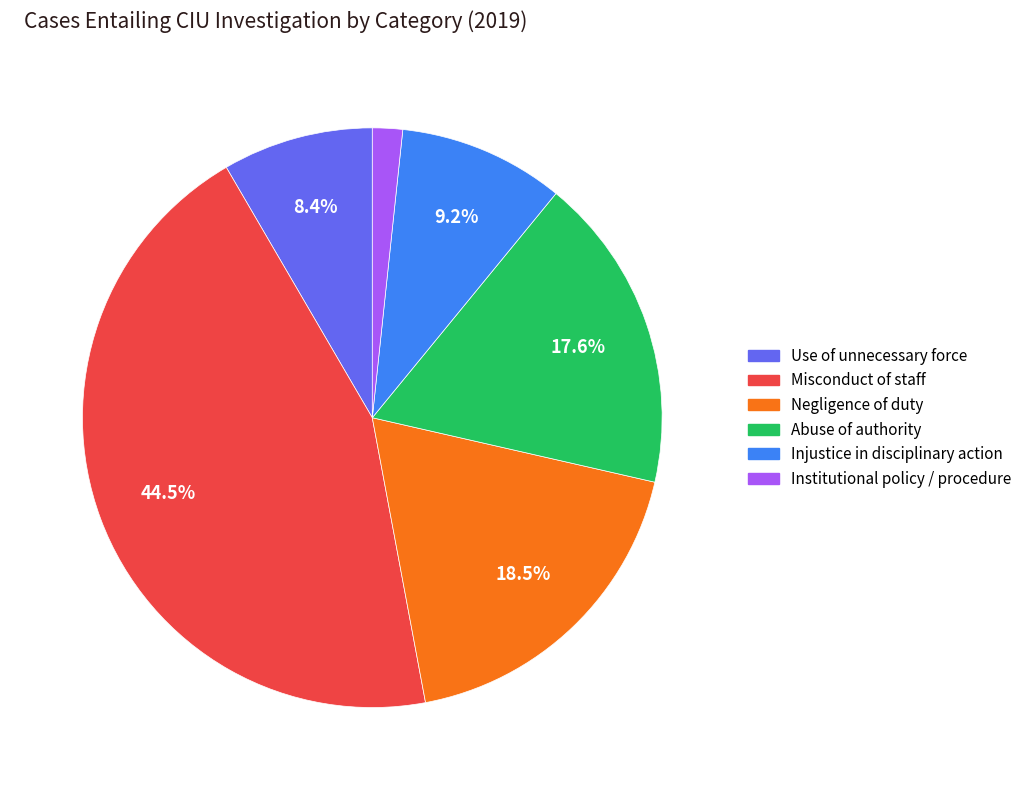

Does Use of unnecessary force represent more than half of the total?

No